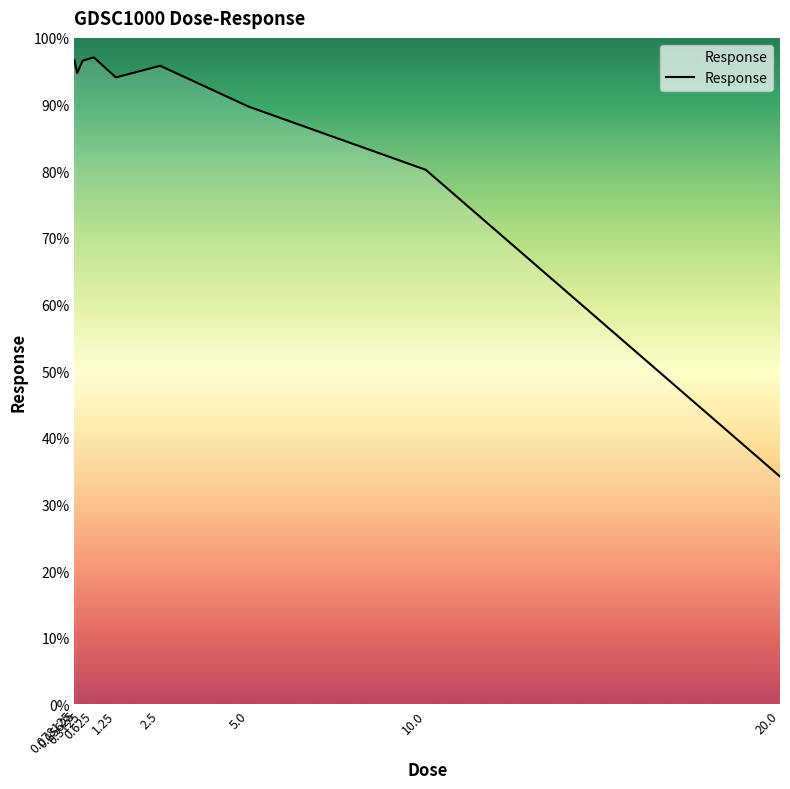

What is the minimum value shown in the chart?

34.2